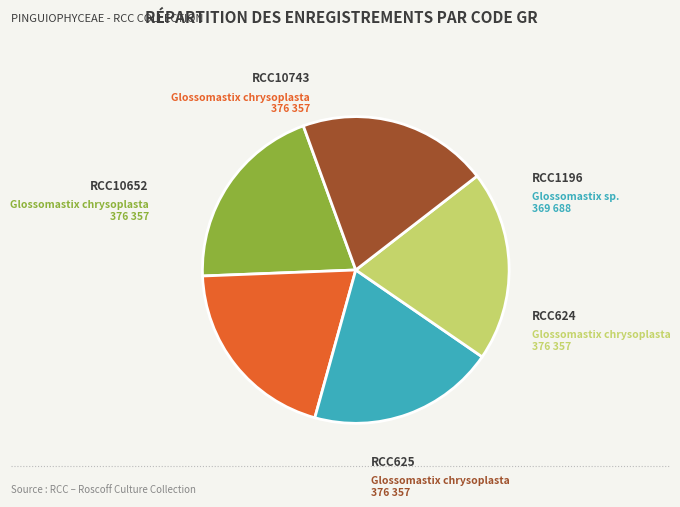

What percentage is NOT represented by RCC624?

79.9%